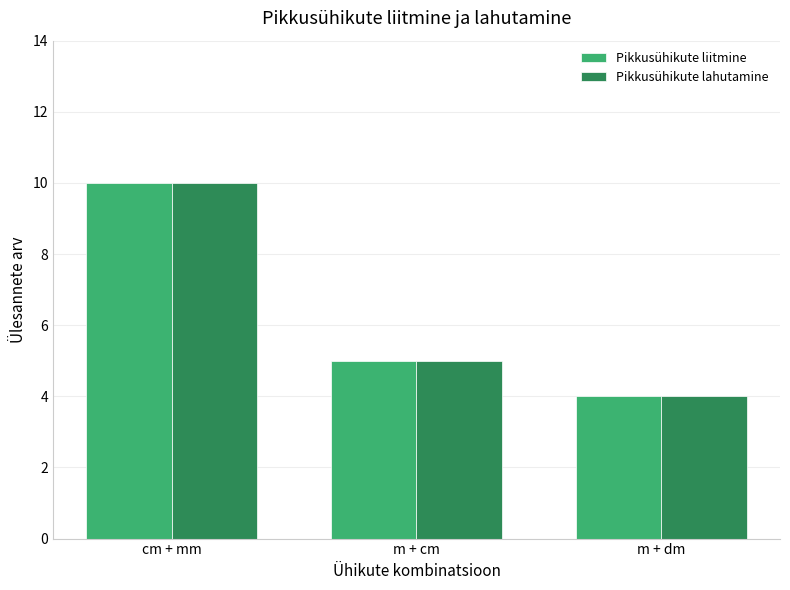

Which category has the highest value across all series?

cm + mm